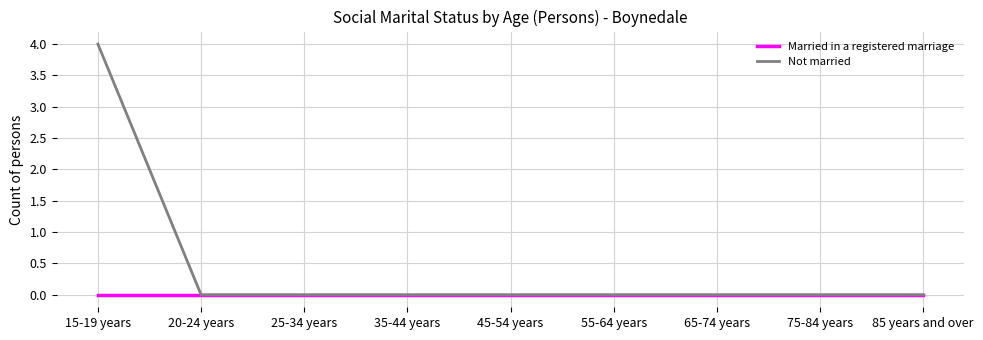

Which label corresponds to the largest value in the chart?

15-19 years